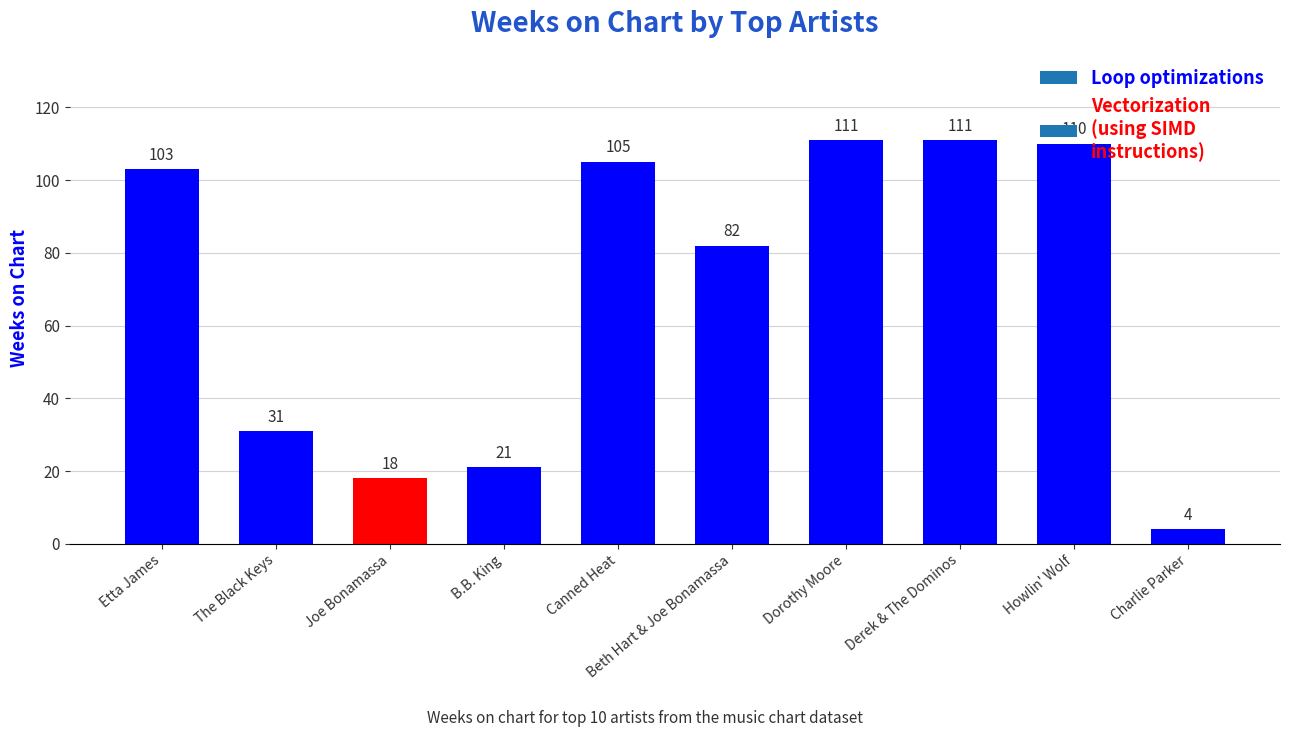

Read the value at Derek & The Dominos, to the nearest 5.

110